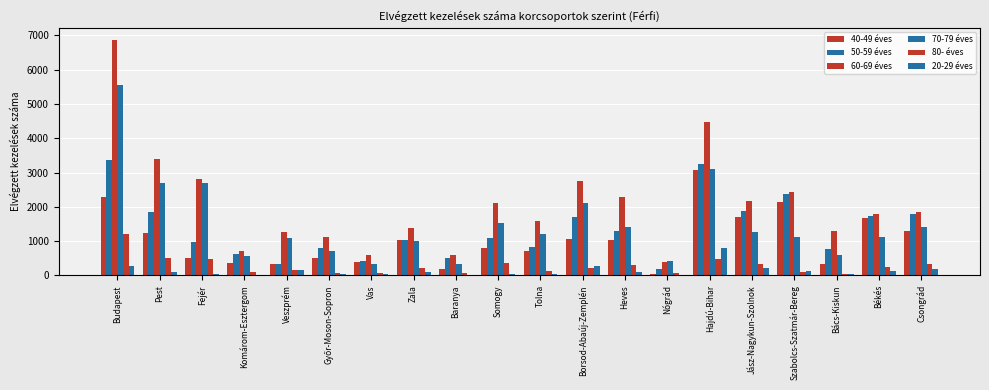

What is the difference between the maximum and minimum values in the 60-69 éves series?

6485